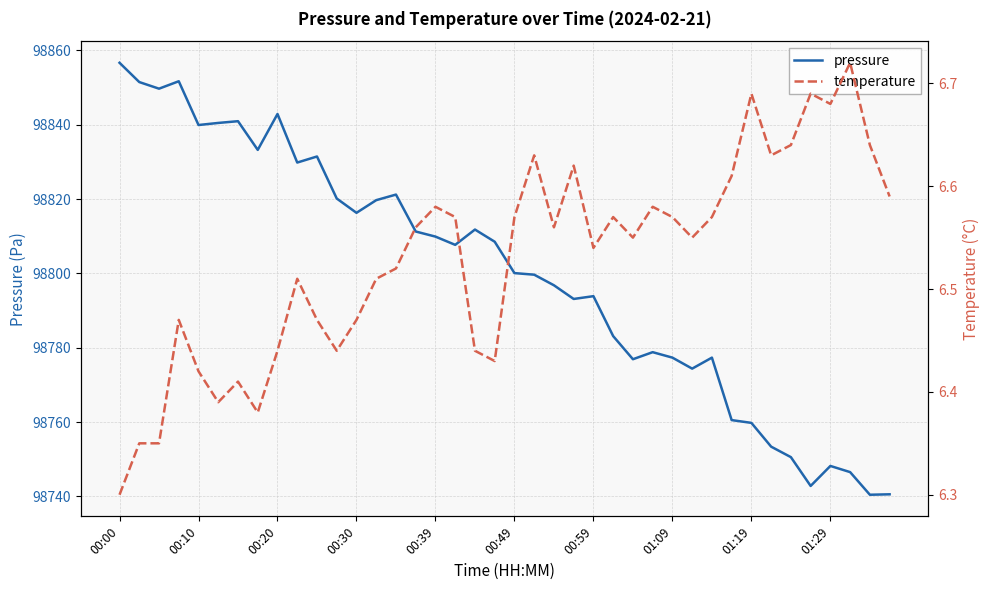

Reading left to right, transcribe all the data shown in this chart.

pressure: 98856.7	98851.5	98849.7	98851.7	98839.9	98840.5	98841.0	98833.2	98842.9	98829.8	98831.5	98820.2	98816.3	98819.7	98821.2	98811.3	98809.9	98807.7	98811.8	98808.5	98800.1	98799.7	98796.8	98793.1	98793.9	98783.1	98776.9	98778.8	98777.3	98774.4	98777.3	98760.5	98759.8	98753.4	98750.6	98742.8	98748.2	98746.5	98740.4	98740.6
temperature: 6.3	6.3	6.3	6.5	6.4	6.4	6.4	6.4	6.4	6.5	6.5	6.4	6.5	6.5	6.5	6.6	6.6	6.6	6.4	6.4	6.6	6.6	6.6	6.6	6.5	6.6	6.5	6.6	6.6	6.5	6.6	6.6	6.7	6.6	6.6	6.7	6.7	6.7	6.6	6.6